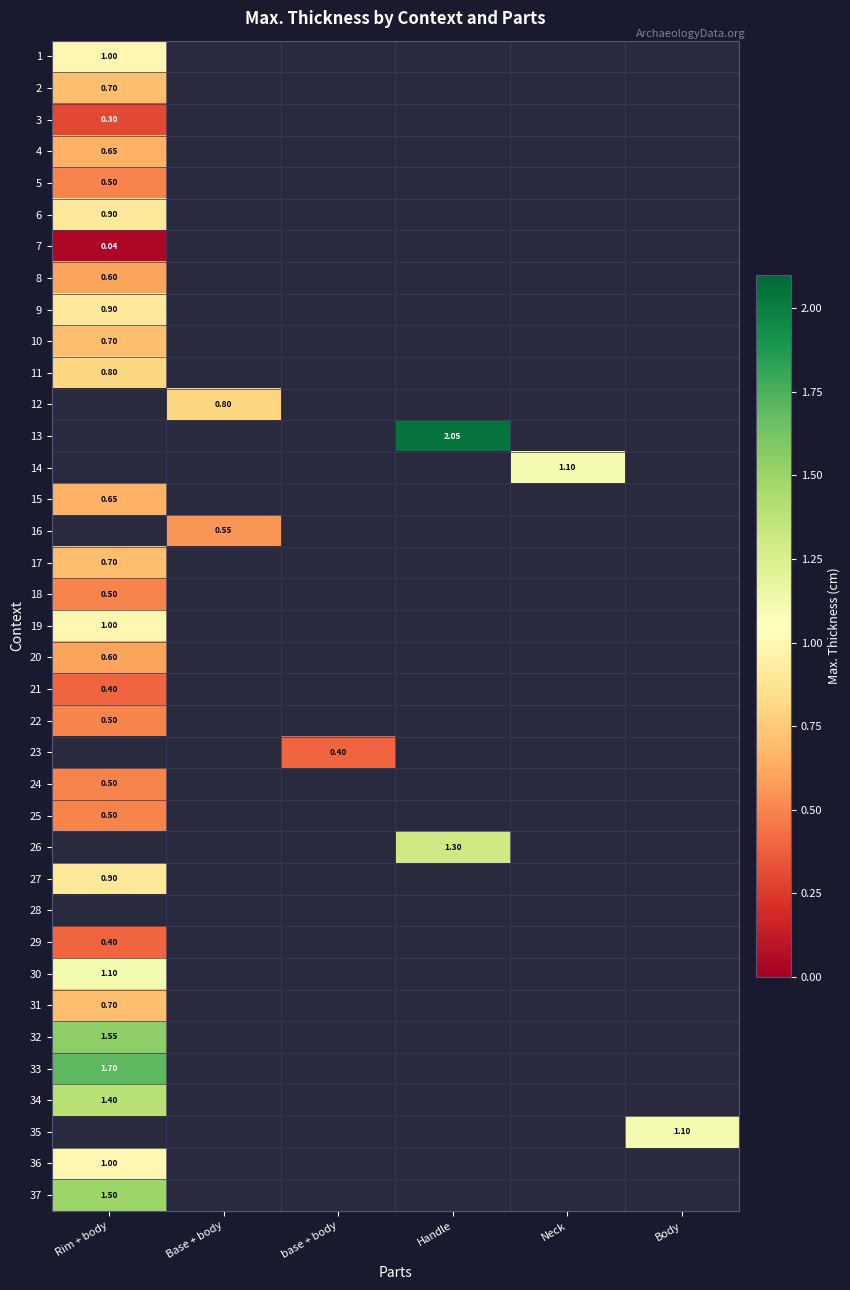

What is the maximum value shown in the chart?

2.0